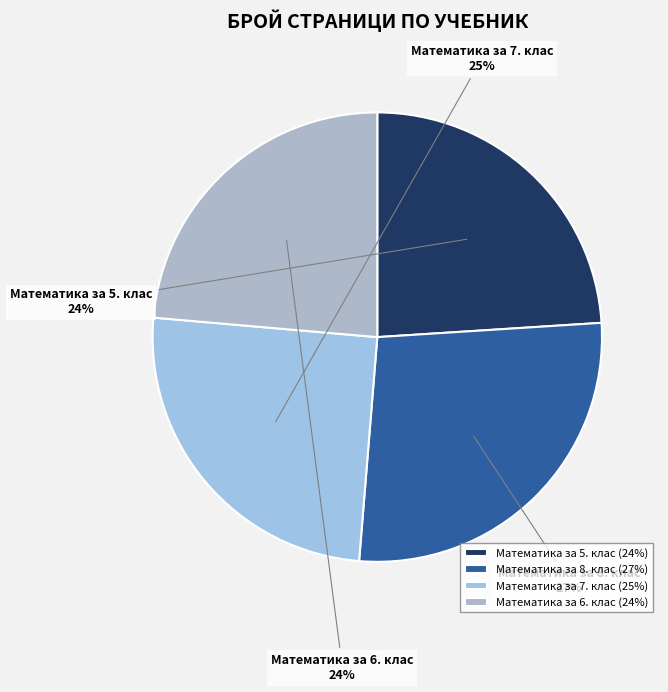

How many slices are in this pie chart?

4